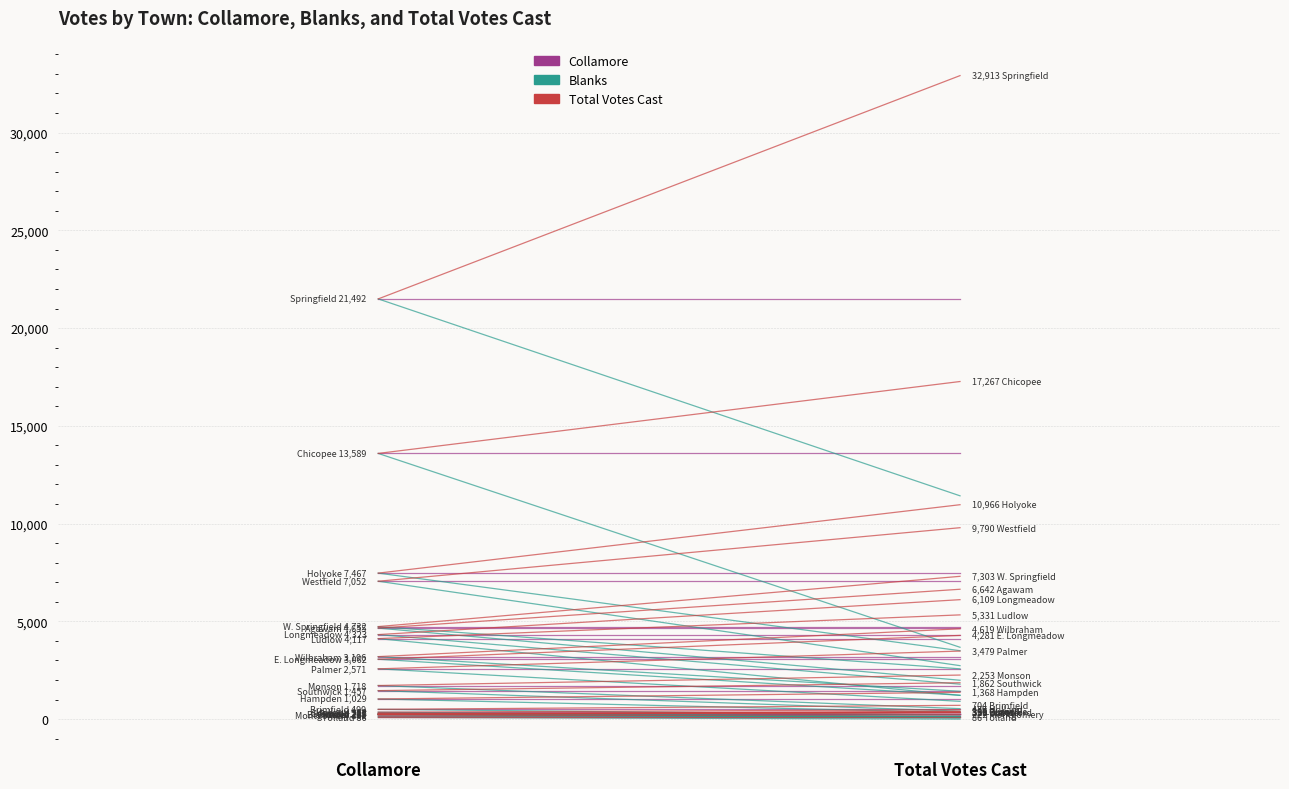

True or false: Total Votes Cast has a value of 1409 at Total Votes Cast.

False